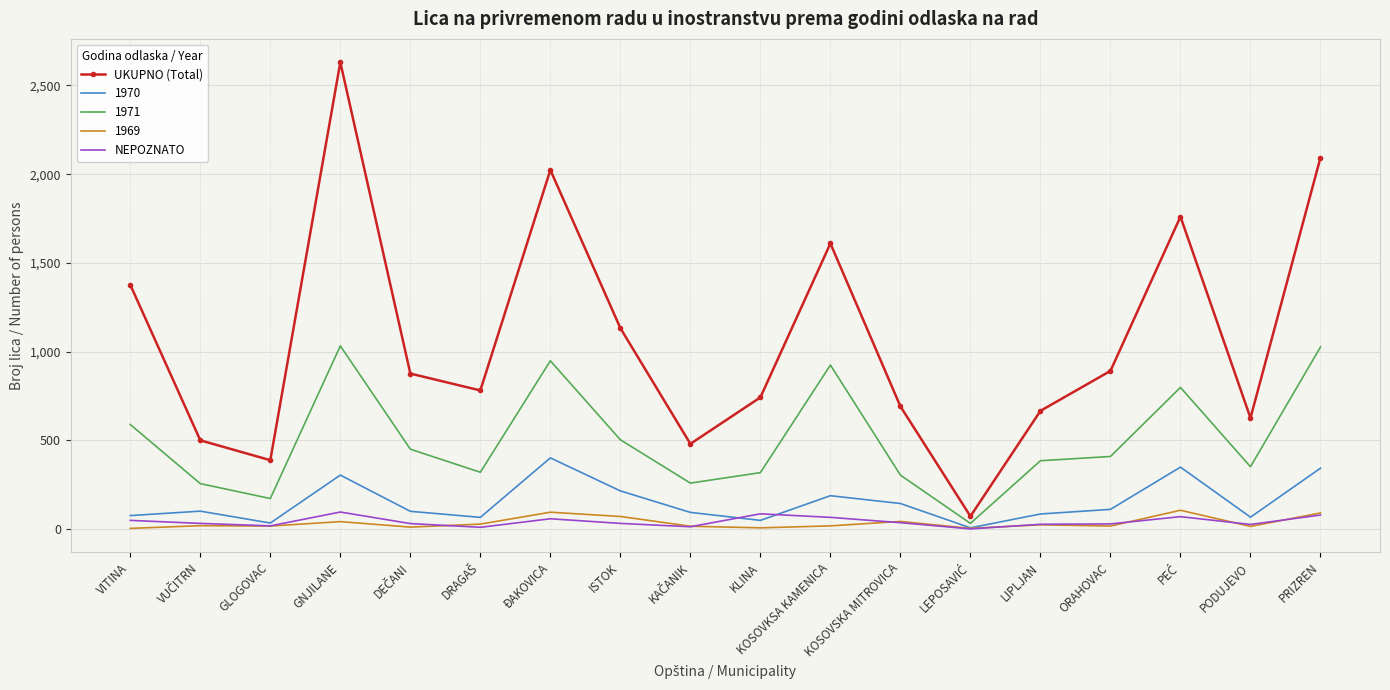

True or false: UKUPNO (Total) has more than 2 interior local peaks.

True